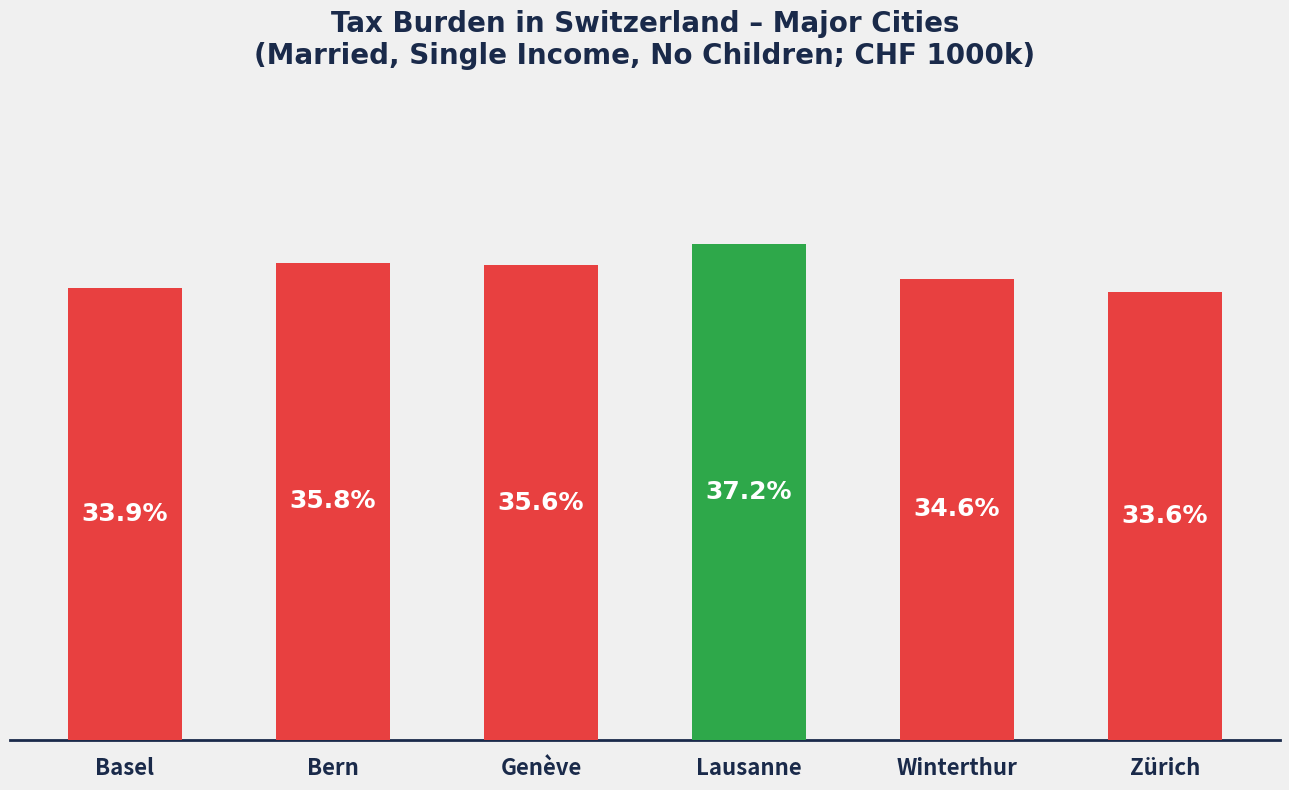

List the labels in order of value, largest first.

Lausanne, Bern, Genève, Winterthur, Basel, Zürich